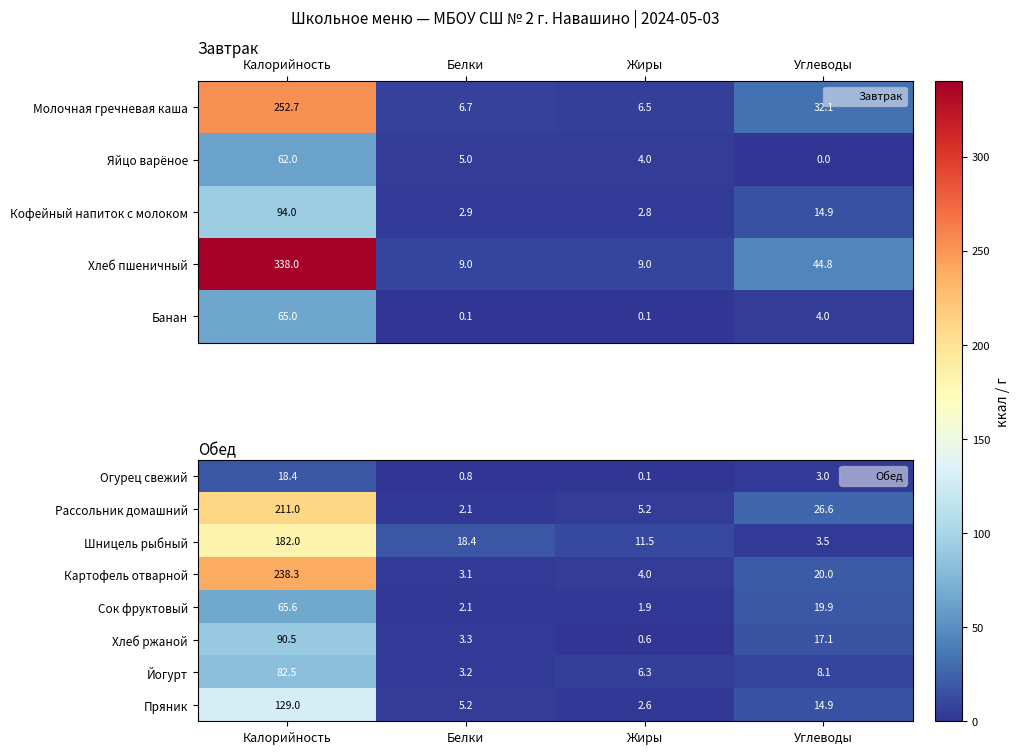

Is the value of Пряник at Углеводы greater than the value of Рассольник домашний at Жиры?

Yes